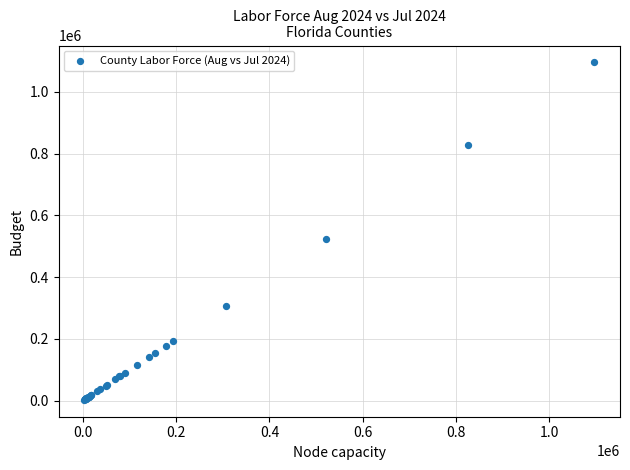

What Y value in the scatter plot is closest to 549156?

525184